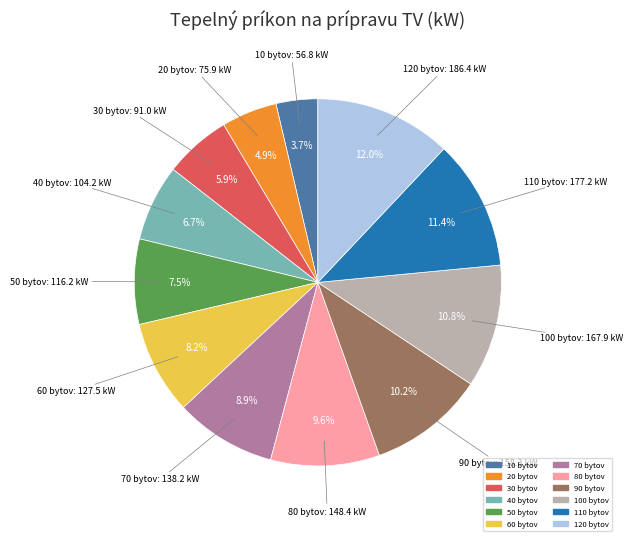

Is there a majority slice in this chart?

No